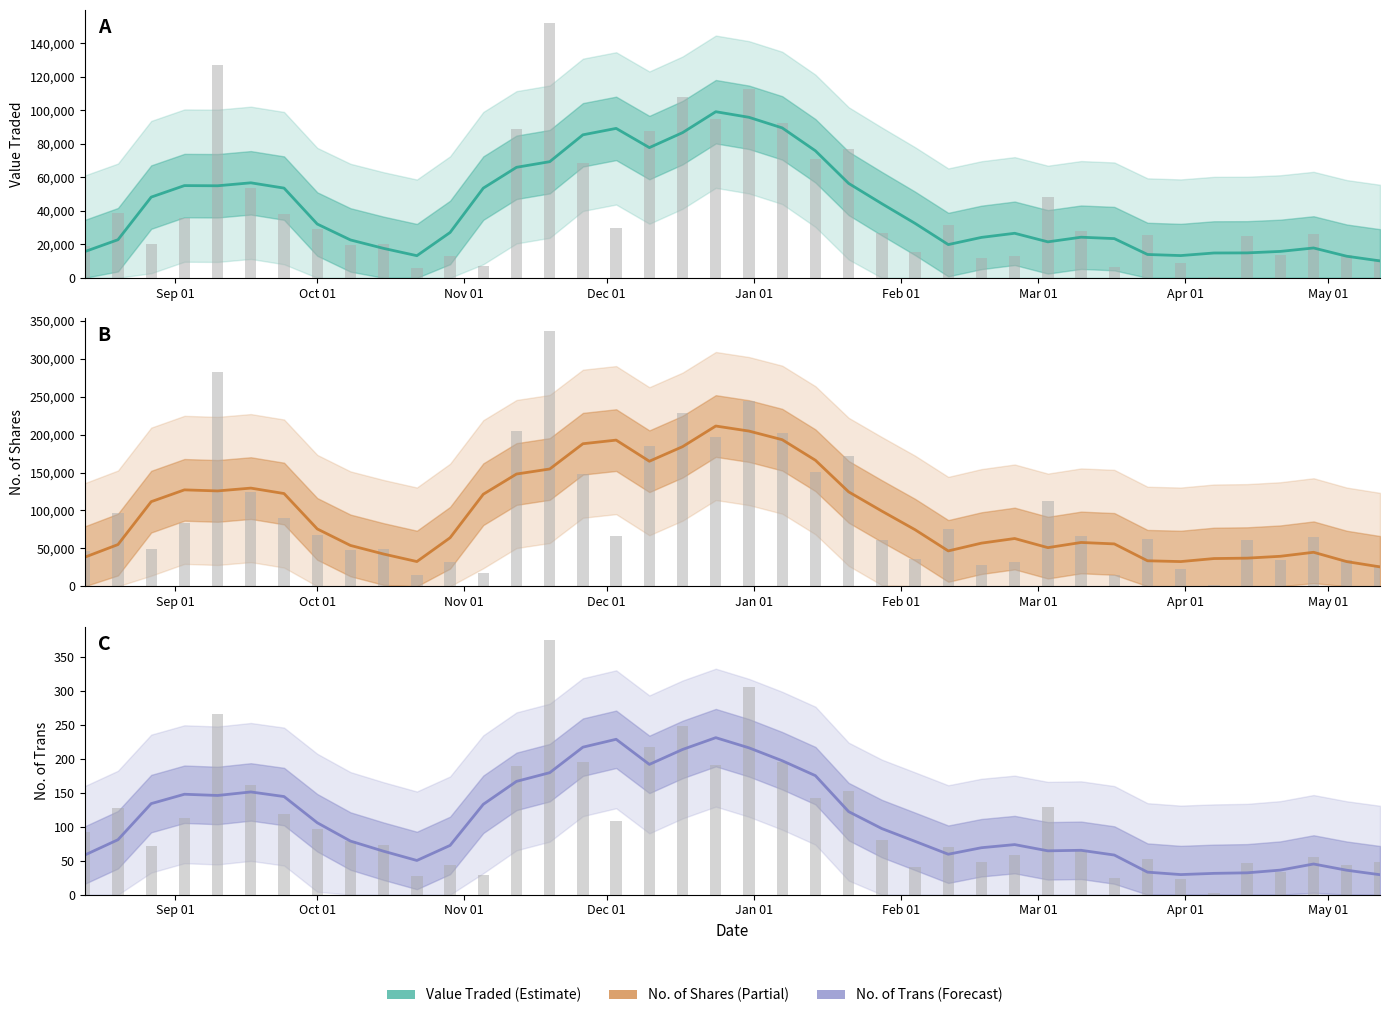

How many categories are shown in the chart?

40